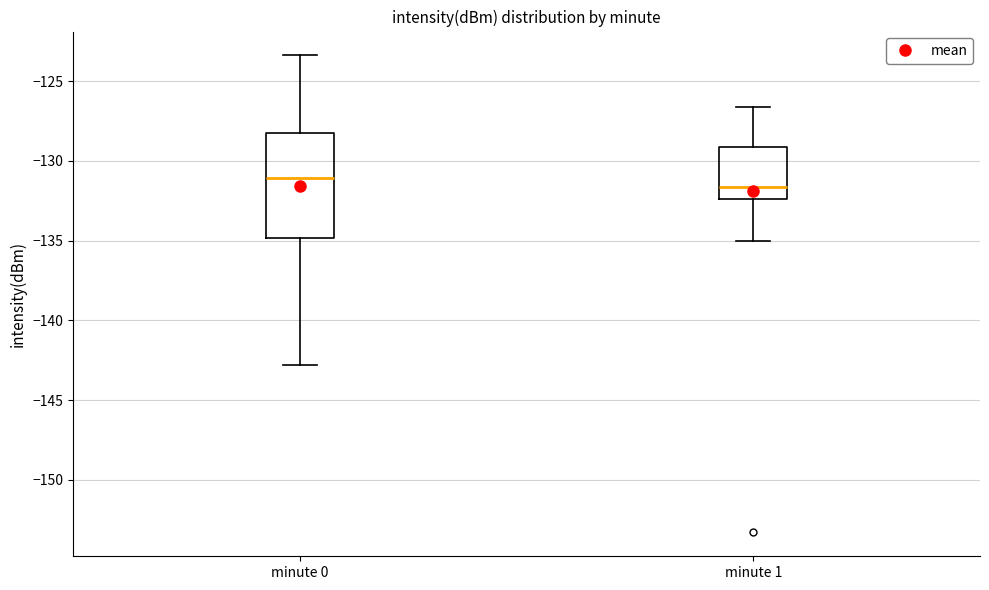

Reading left to right, read every box against the y-axis: the position of its median line, the range the box covers, and the ends of its whiskers. The values are not printed on the chart, so give them approximately, as read against the axis.

minute 0: median -131.0, box -135.0 to -128.5, whiskers -143.0 to -123.5
minute 1: median -131.5, box -132.5 to -129.0, whiskers -135.0 to -126.5